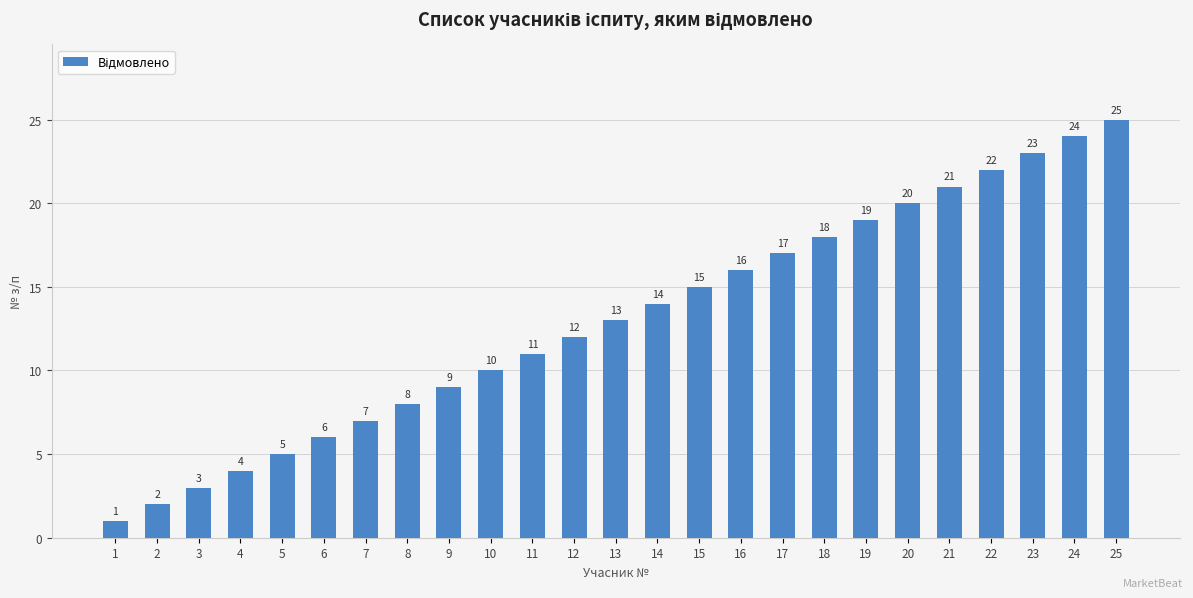

Are the bars horizontal?

No